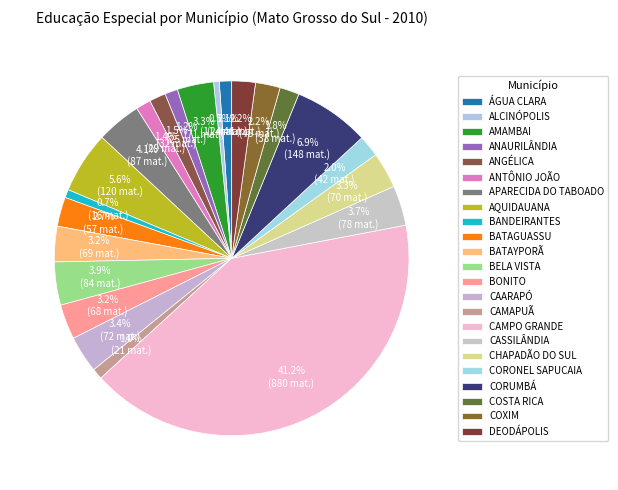

Which category has the biggest portion of the pie?

CAMPO GRANDE